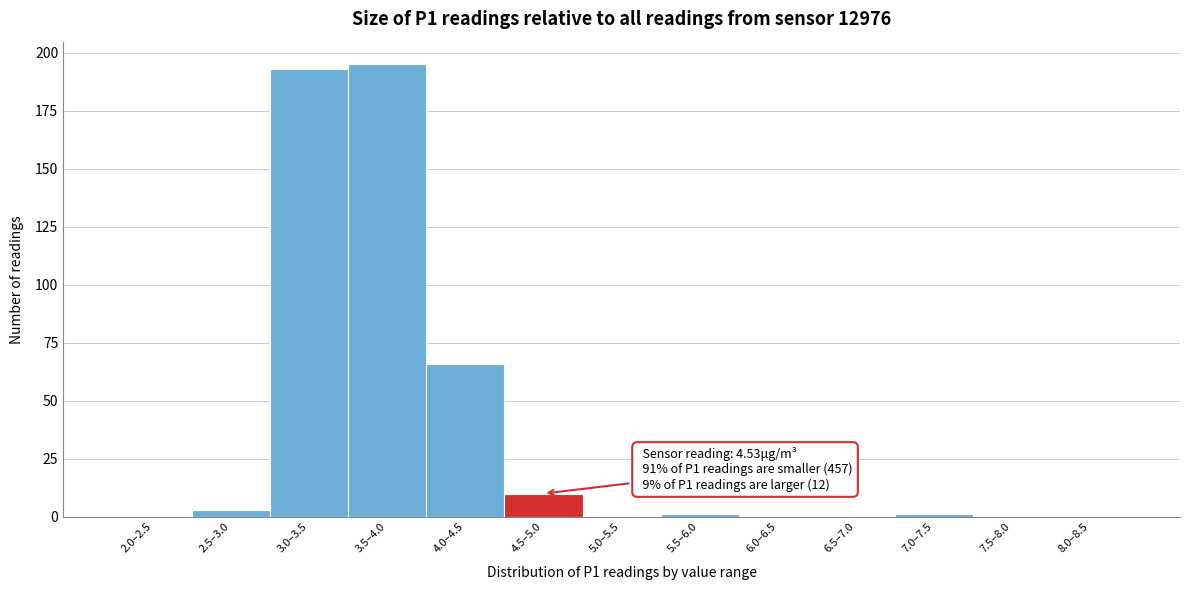

Reading left to right, extract all data points from this chart.

2.0–2.5=0	2.5–3.0=3	3.0–3.5=193	3.5–4.0=195	4.0–4.5=66	4.5–5.0=10	5.0–5.5=0	5.5–6.0=1	6.0–6.5=0	6.5–7.0=0	7.0–7.5=1	7.5–8.0=0	8.0–8.5=0